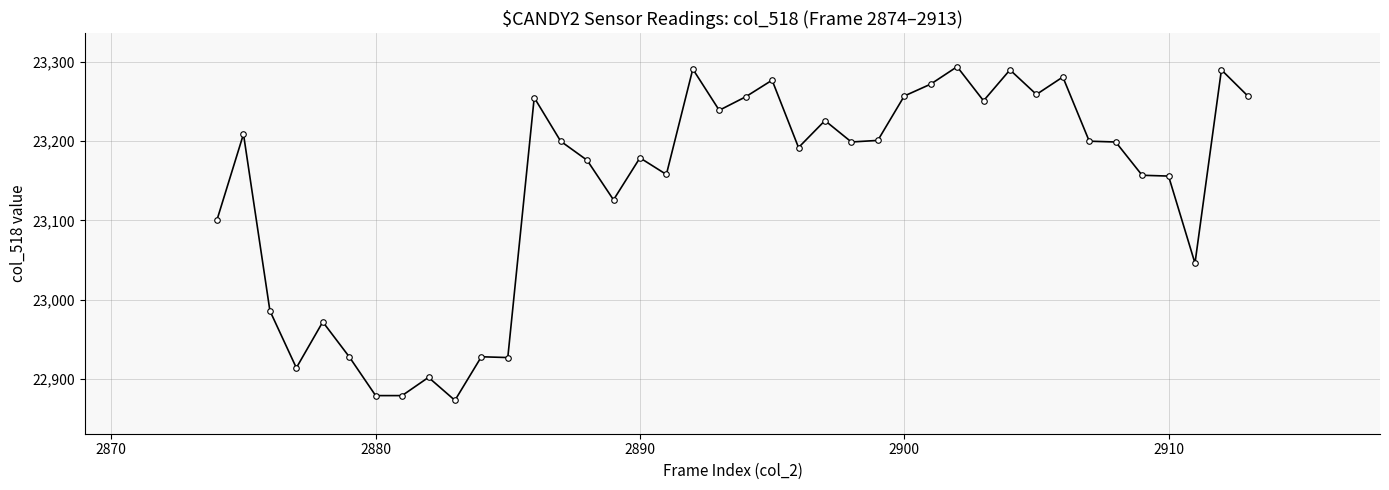

How many lines are shown in the chart?

1